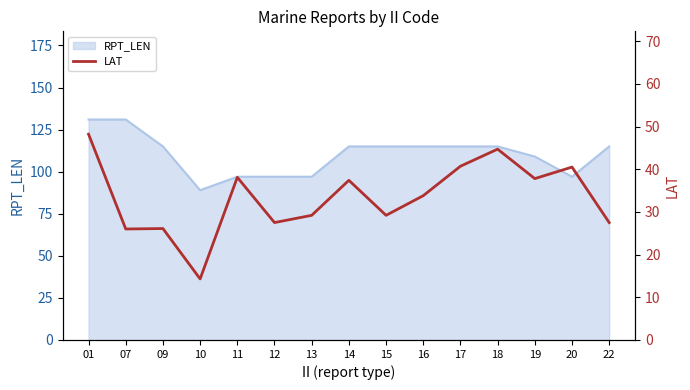

What is the minimum value shown in the chart?

14.3